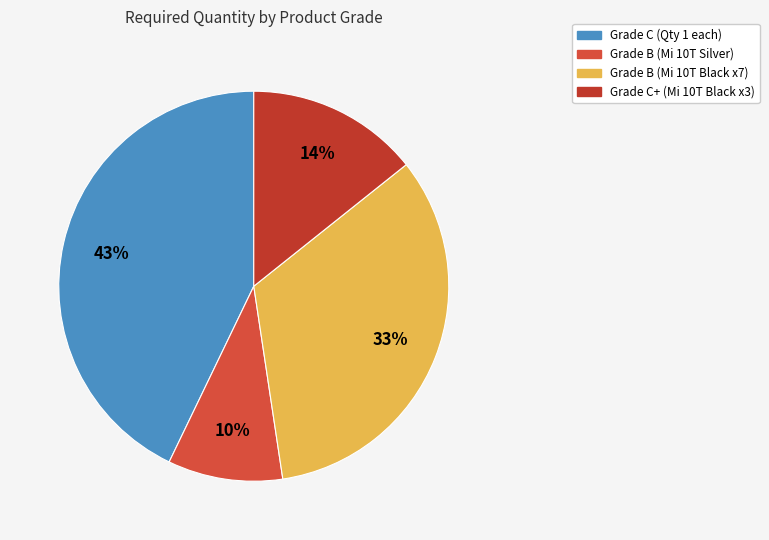

How many slices are in this pie chart?

4